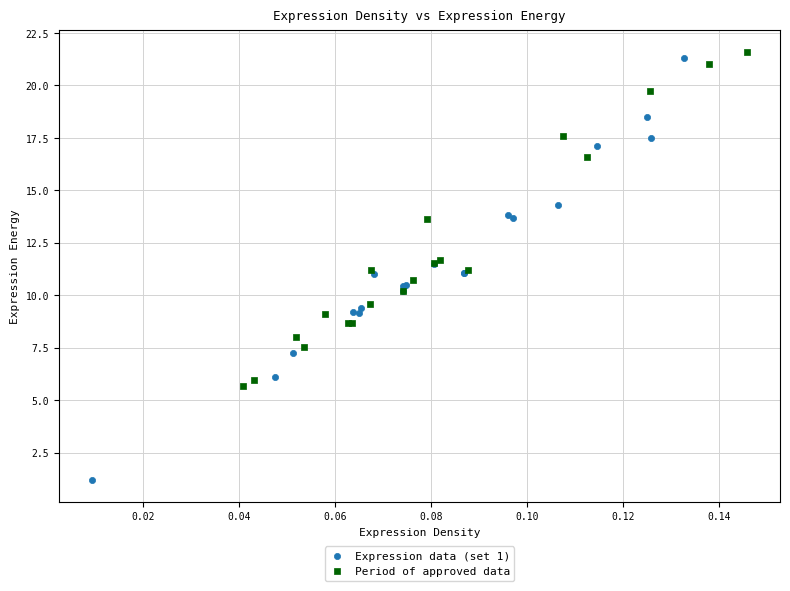

Which series reaches the maximum Y coordinate?

Period of approved data